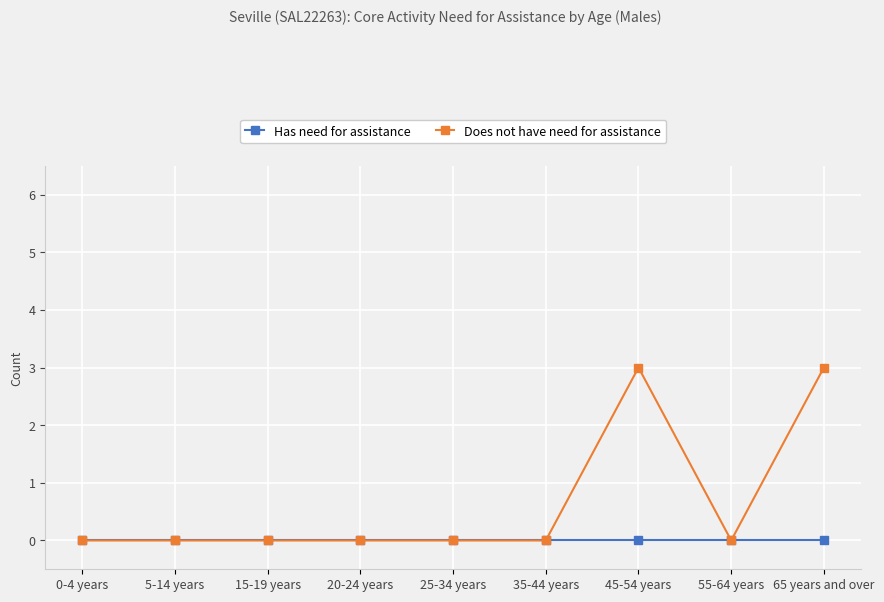

Reading left to right, extract all data points from this chart.

Has need for assistance: 0	0	0	0	0	0	0	0	0
Does not have need for assistance: 0	0	0	0	0	0	3	0	3